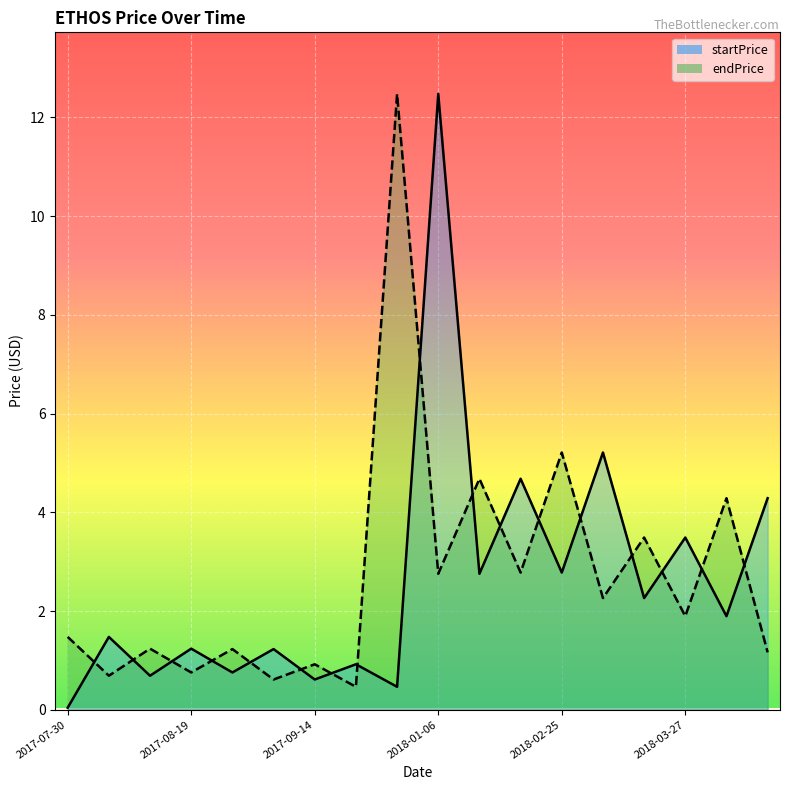

What is the value of the startPrice point at the 10th from the left?

12.5